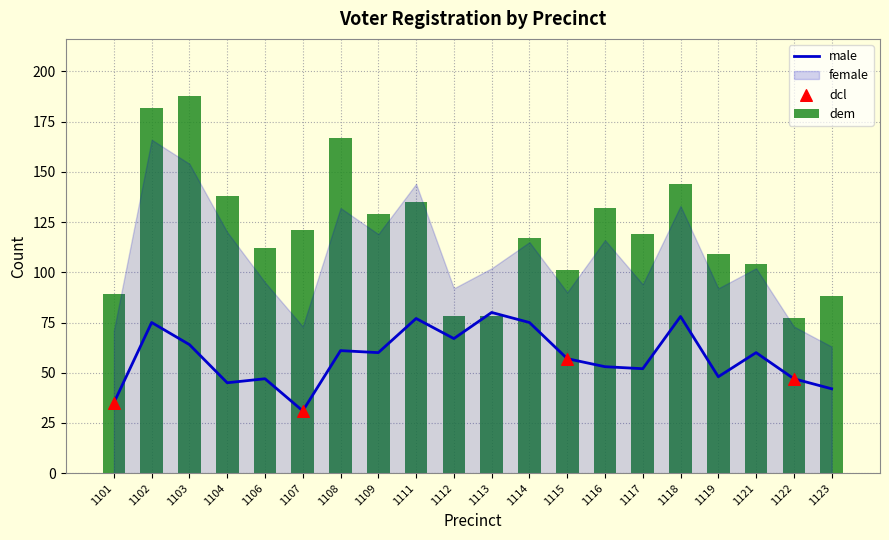

Which series has the largest total across all categories?

dem